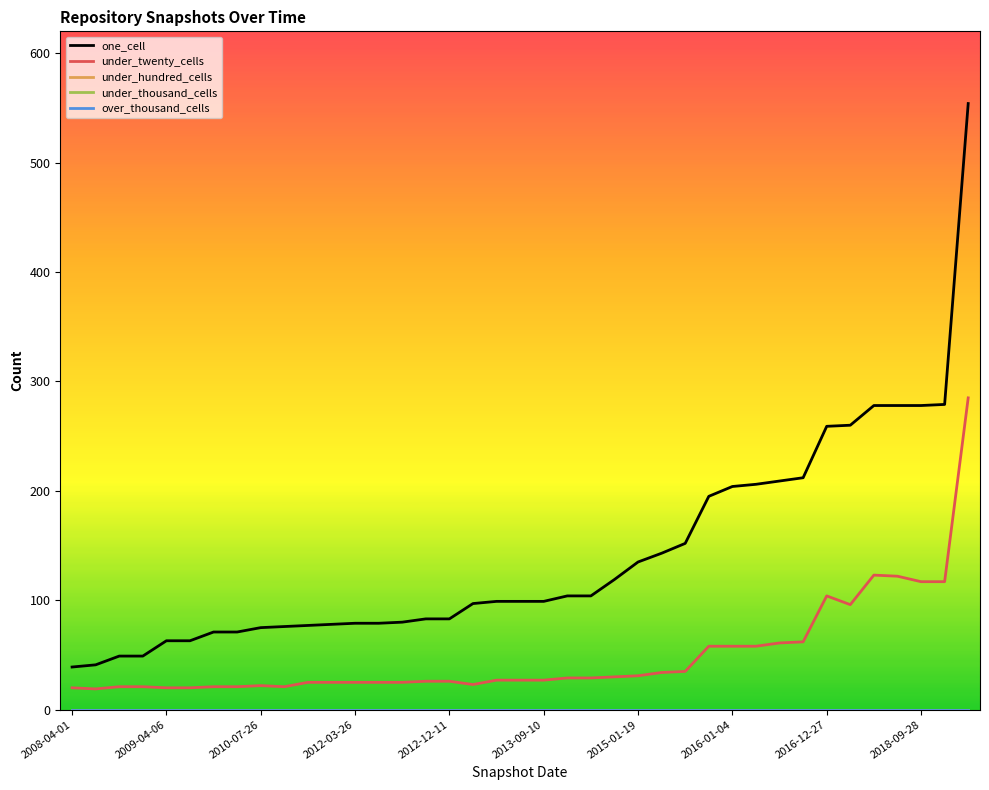

Does the chart have visible grid lines?

No